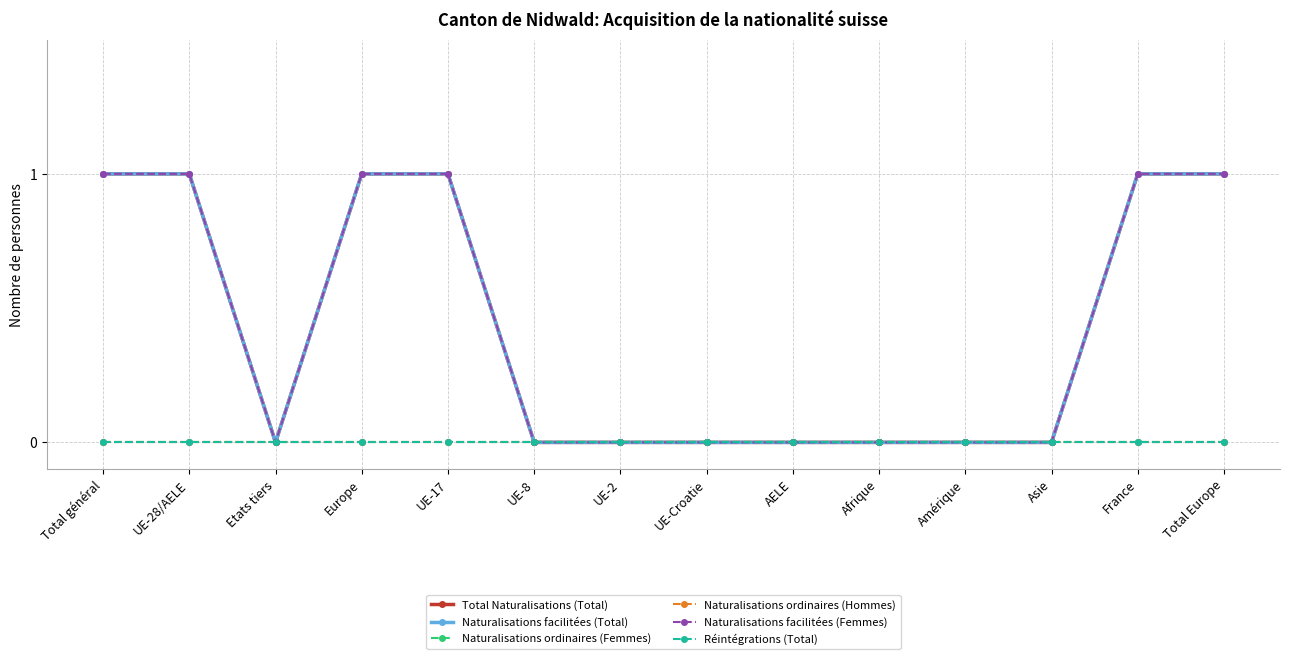

Reading right to left, transcribe all the data shown in this chart.

Total Naturalisations (Total): Total Europe=1	France=1	Asie=0	Amérique=0	Afrique=0	AELE=0	UE-Croatie=0	UE-2=0	UE-8=0	UE-17=1	Europe=1	Etats tiers=0	UE-28/AELE=1	Total général=1
Naturalisations facilitées (Total): Total Europe=1	France=1	Asie=0	Amérique=0	Afrique=0	AELE=0	UE-Croatie=0	UE-2=0	UE-8=0	UE-17=1	Europe=1	Etats tiers=0	UE-28/AELE=1	Total général=1
Naturalisations ordinaires (Femmes): Total Europe=0	France=0	Asie=0	Amérique=0	Afrique=0	AELE=0	UE-Croatie=0	UE-2=0	UE-8=0	UE-17=0	Europe=0	Etats tiers=0	UE-28/AELE=0	Total général=0
Naturalisations ordinaires (Hommes): Total Europe=0	France=0	Asie=0	Amérique=0	Afrique=0	AELE=0	UE-Croatie=0	UE-2=0	UE-8=0	UE-17=0	Europe=0	Etats tiers=0	UE-28/AELE=0	Total général=0
Naturalisations facilitées (Femmes): Total Europe=1	France=1	Asie=0	Amérique=0	Afrique=0	AELE=0	UE-Croatie=0	UE-2=0	UE-8=0	UE-17=1	Europe=1	Etats tiers=0	UE-28/AELE=1	Total général=1
Réintégrations (Total): Total Europe=0	France=0	Asie=0	Amérique=0	Afrique=0	AELE=0	UE-Croatie=0	UE-2=0	UE-8=0	UE-17=0	Europe=0	Etats tiers=0	UE-28/AELE=0	Total général=0